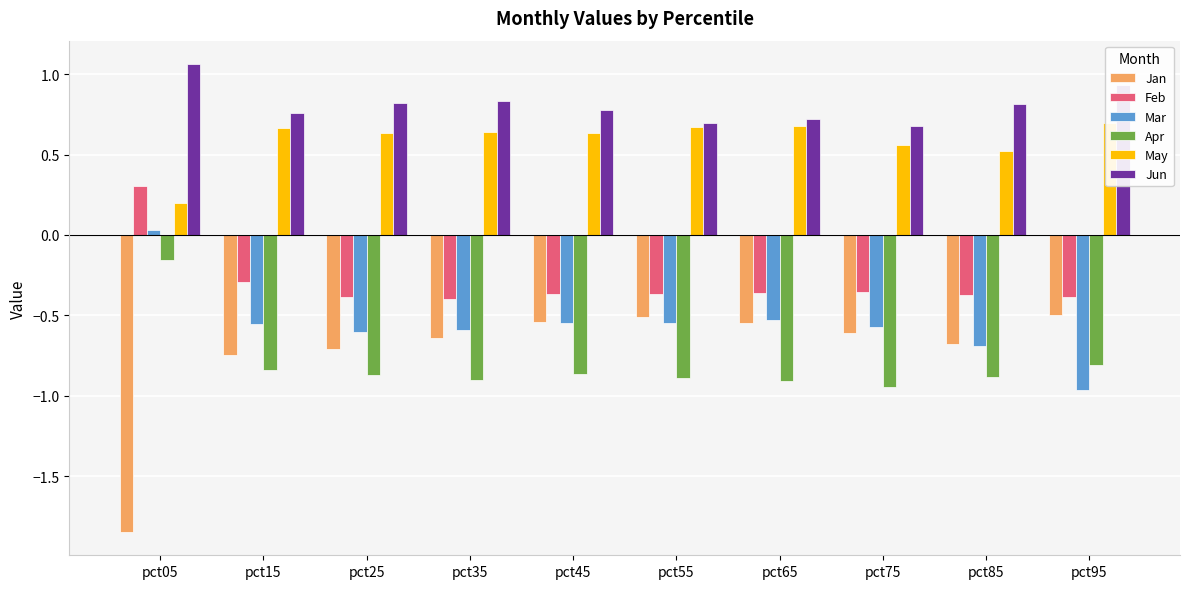

How many values in the Feb series exceed 0?

1